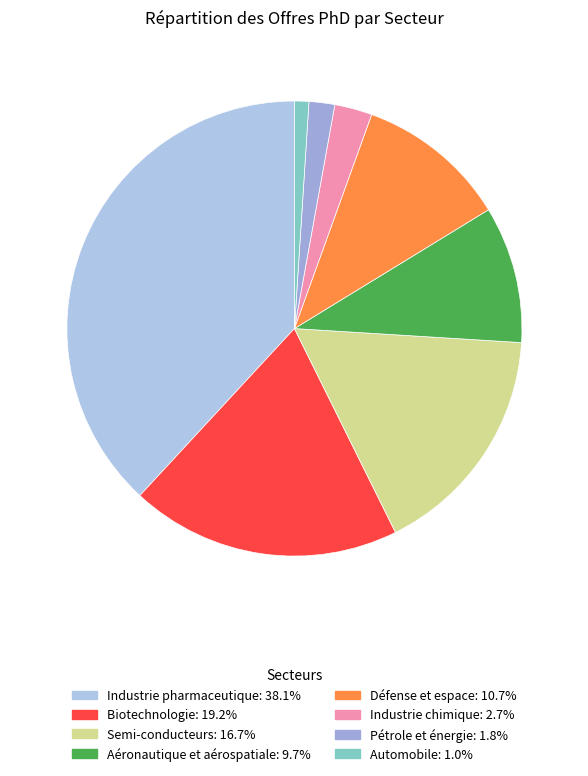

Is it true that Défense et espace is 11% of the pie?

True